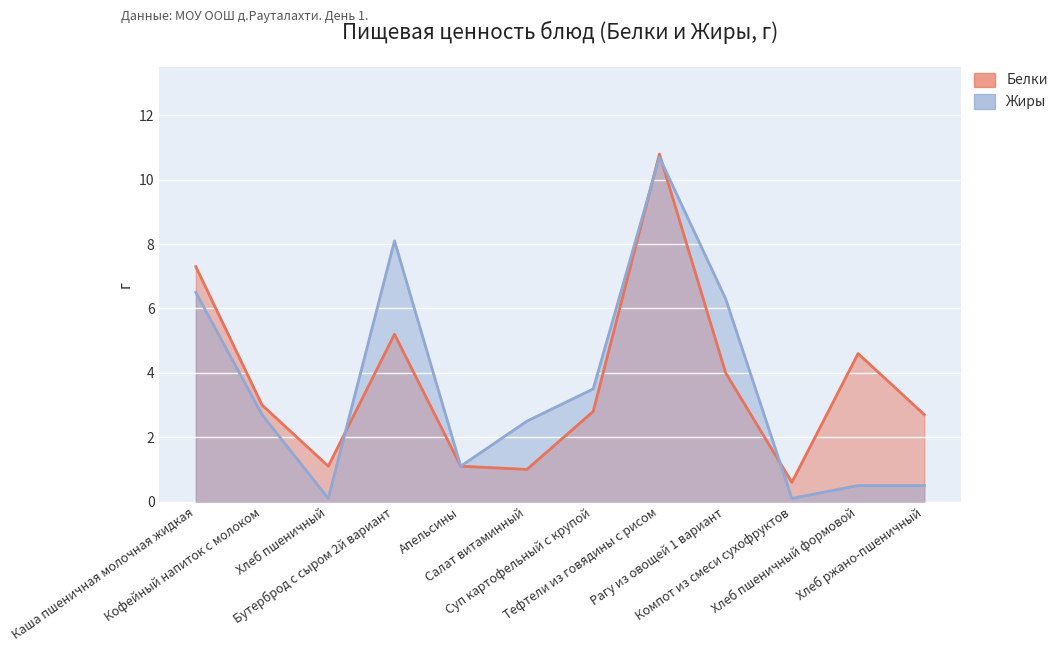

List the series in order of their overall mean, lowest first.

Жиры, Белки